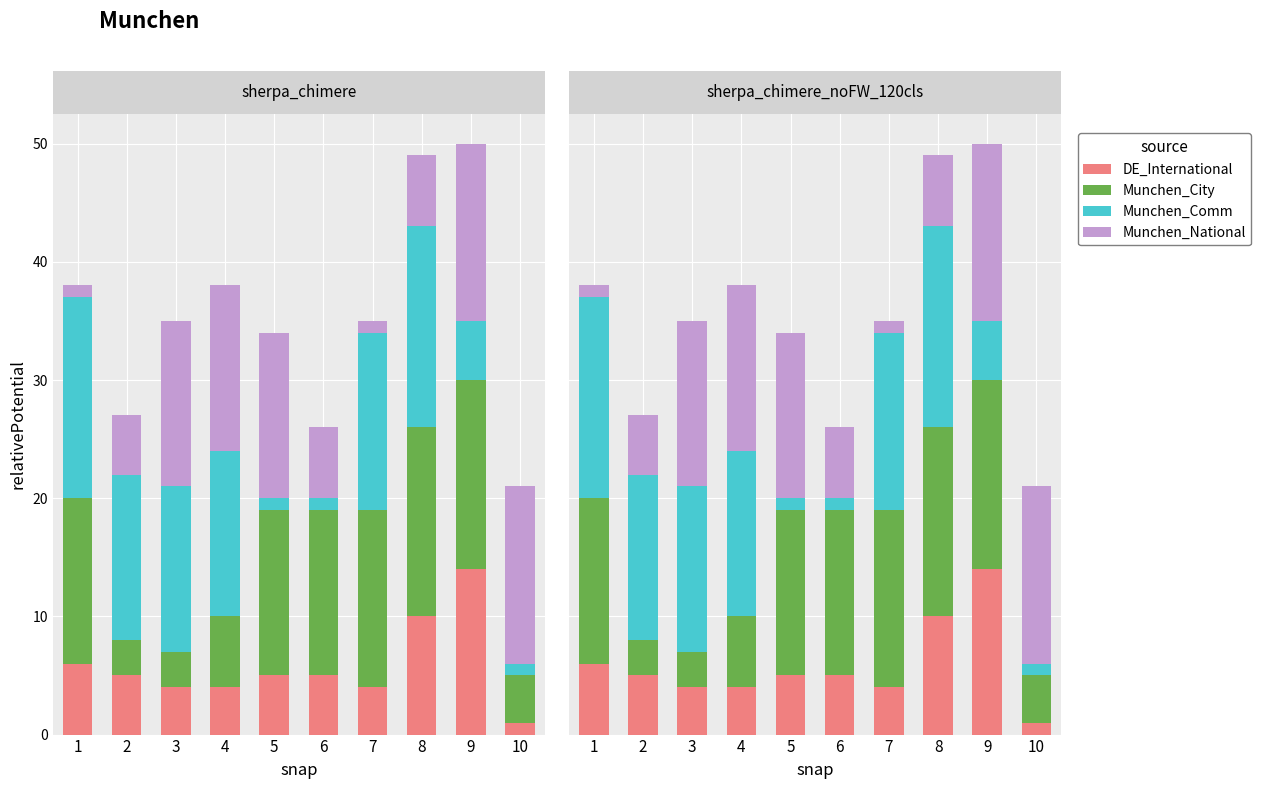

List the labels in order of Munchen_National value, largest first.

9, 10, 3, 4, 5, 6, 8, 2, 1, 7